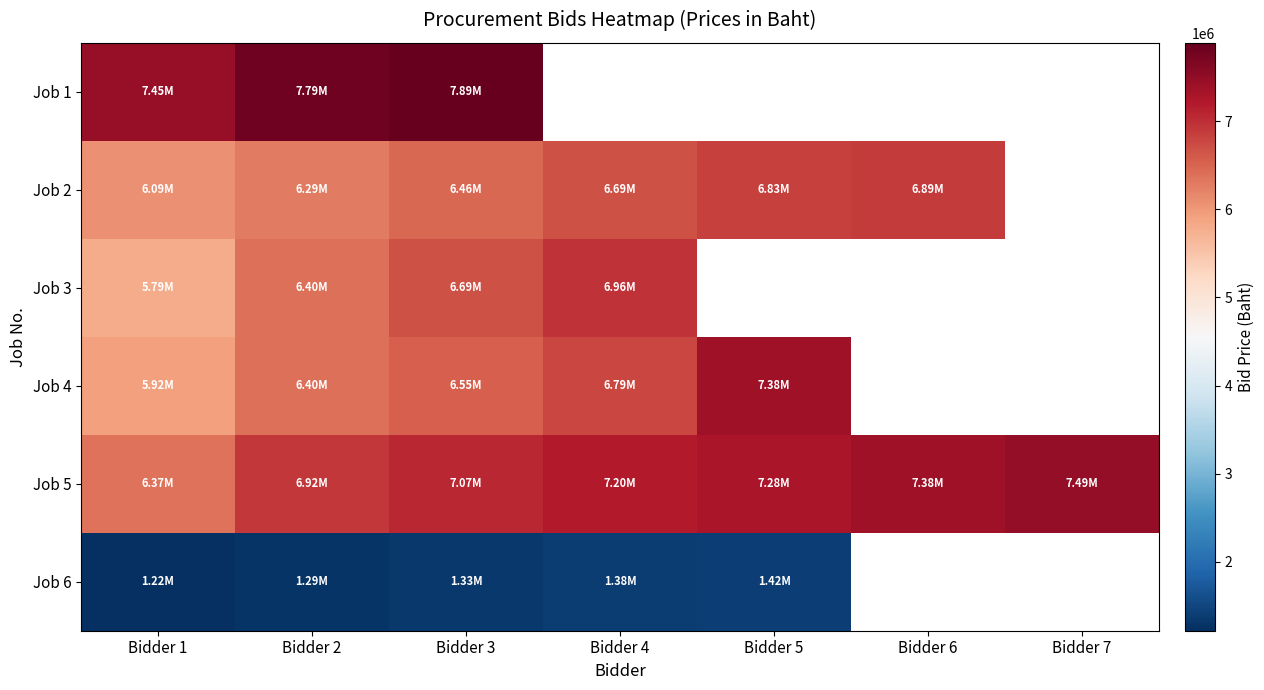

What is the difference between the second highest and second lowest values in the Job 5 series?

460000.0